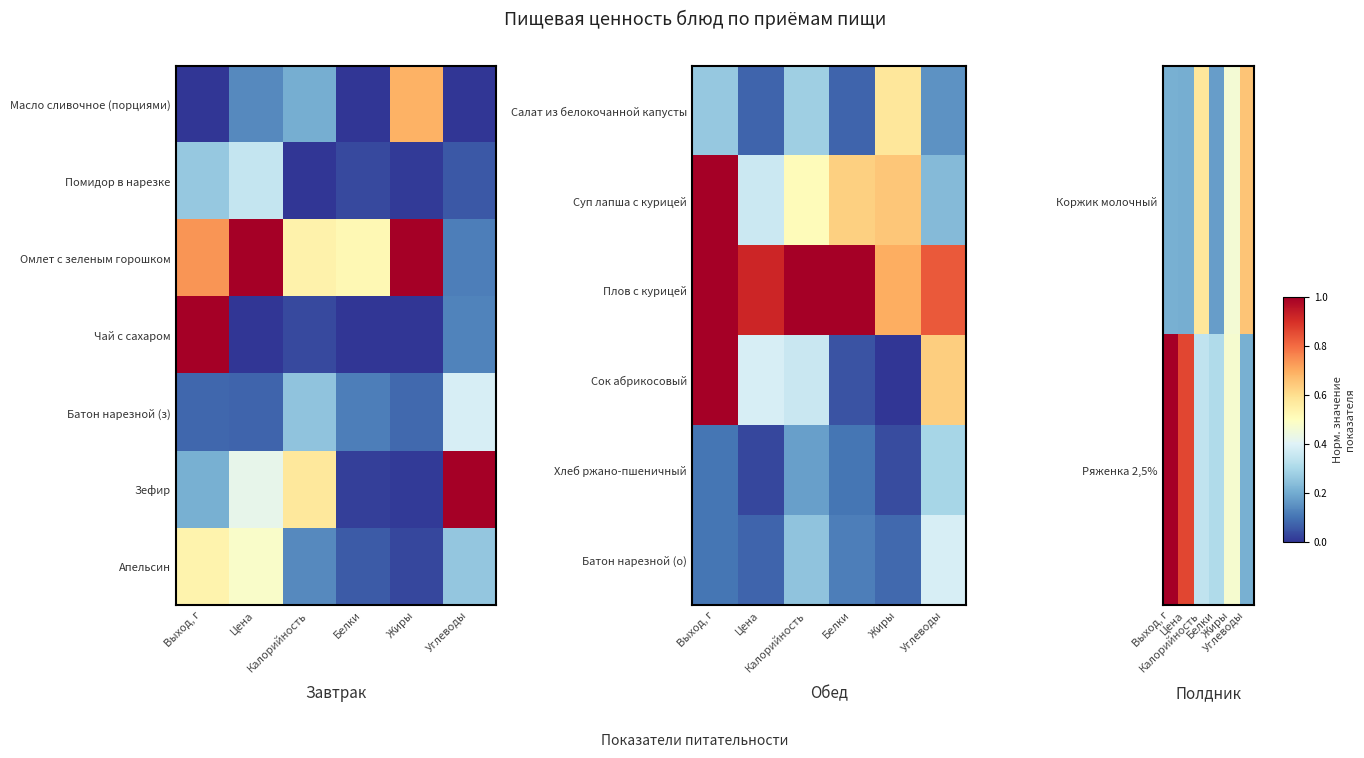

At which label is Хлеб ржано-пшеничный closest to 0?

Цена